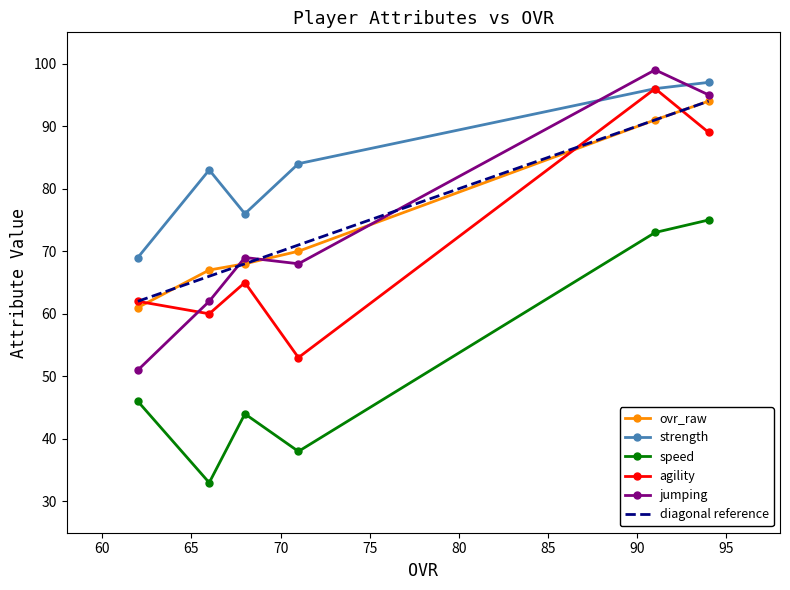

What is the value of the strength point at the 5th from the left?

96